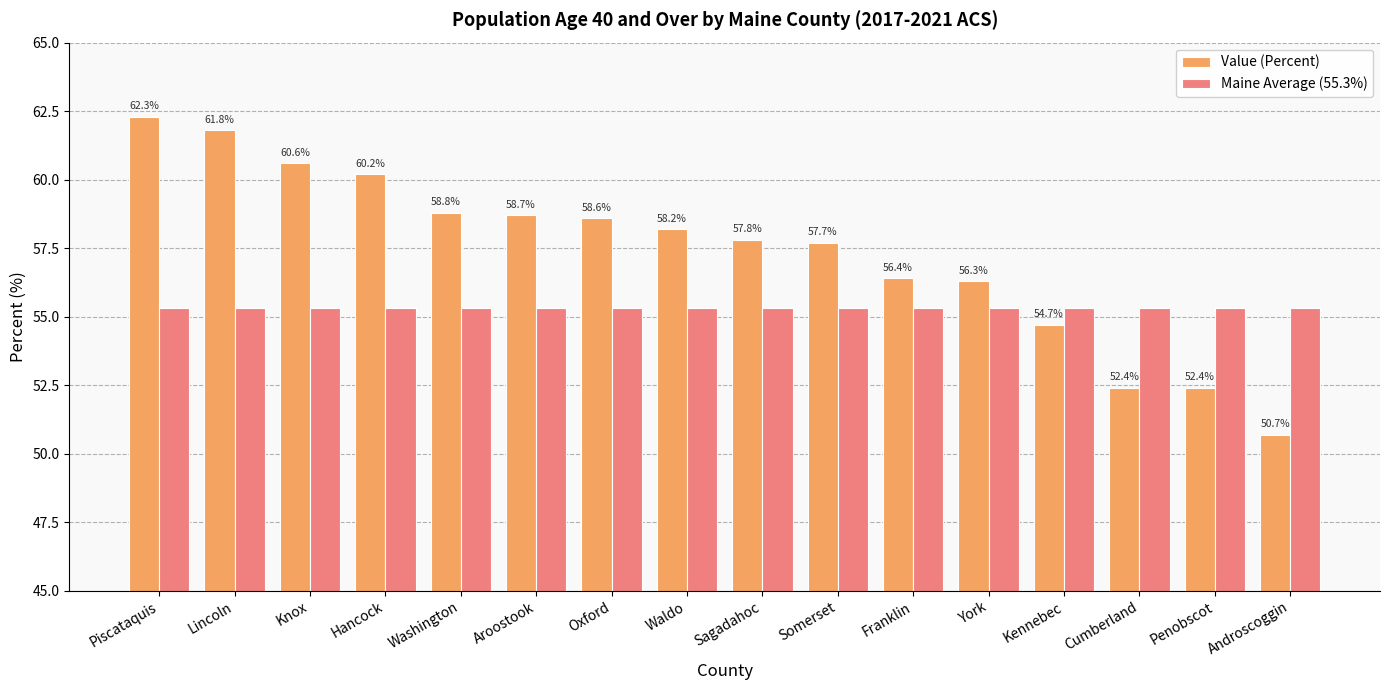

Reading left to right, what are all the values shown in this chart?

Value (Percent): Piscataquis=62.3	Lincoln=61.8	Knox=60.6	Hancock=60.2	Washington=58.8	Aroostook=58.7	Oxford=58.6	Waldo=58.2	Sagadahoc=57.8	Somerset=57.7	Franklin=56.4	York=56.3	Kennebec=54.7	Cumberland=52.4	Penobscot=52.4	Androscoggin=50.7
Maine Average (55.3%): Piscataquis=55.3	Lincoln=55.3	Knox=55.3	Hancock=55.3	Washington=55.3	Aroostook=55.3	Oxford=55.3	Waldo=55.3	Sagadahoc=55.3	Somerset=55.3	Franklin=55.3	York=55.3	Kennebec=55.3	Cumberland=55.3	Penobscot=55.3	Androscoggin=55.3